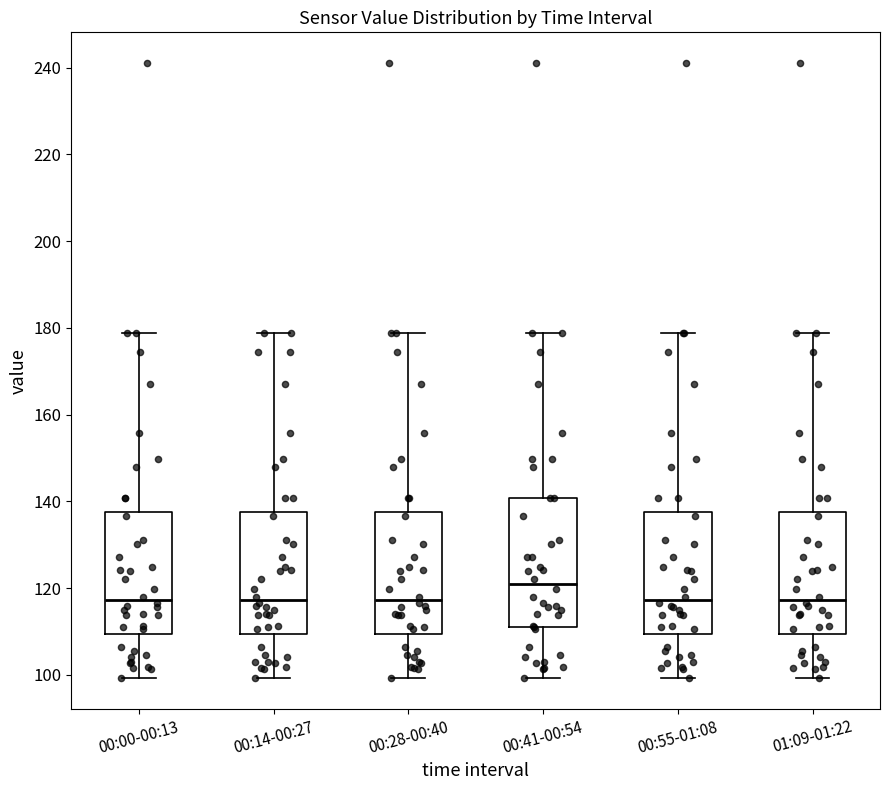

Reading left to right, read every box against the y-axis: the position of its median line, the range the box covers, and the ends of its whiskers. The values are not printed on the chart, so give them approximately, as read against the axis.

00:00-00:13: median 118, box 110 to 138, whiskers 100 to 178
00:14-00:27: median 118, box 110 to 138, whiskers 100 to 178
00:28-00:40: median 118, box 110 to 138, whiskers 100 to 178
00:41-00:54: median 120, box 112 to 140, whiskers 100 to 178
00:55-01:08: median 118, box 110 to 138, whiskers 100 to 178
01:09-01:22: median 118, box 110 to 138, whiskers 100 to 178